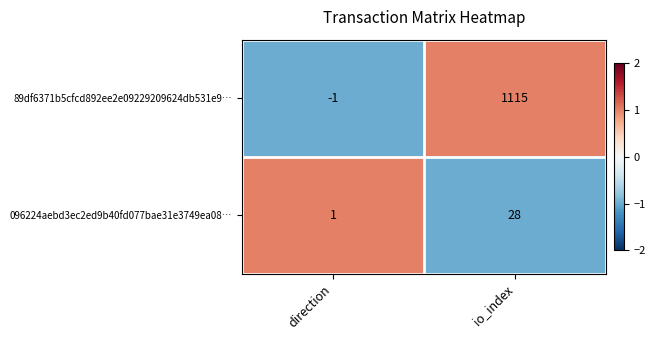

How many data points does each series have?

2